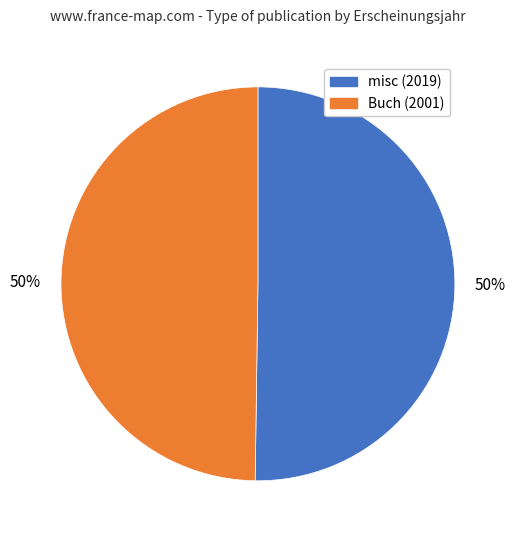

The misc (2019) slice represents 64% of the pie. True or false?

False